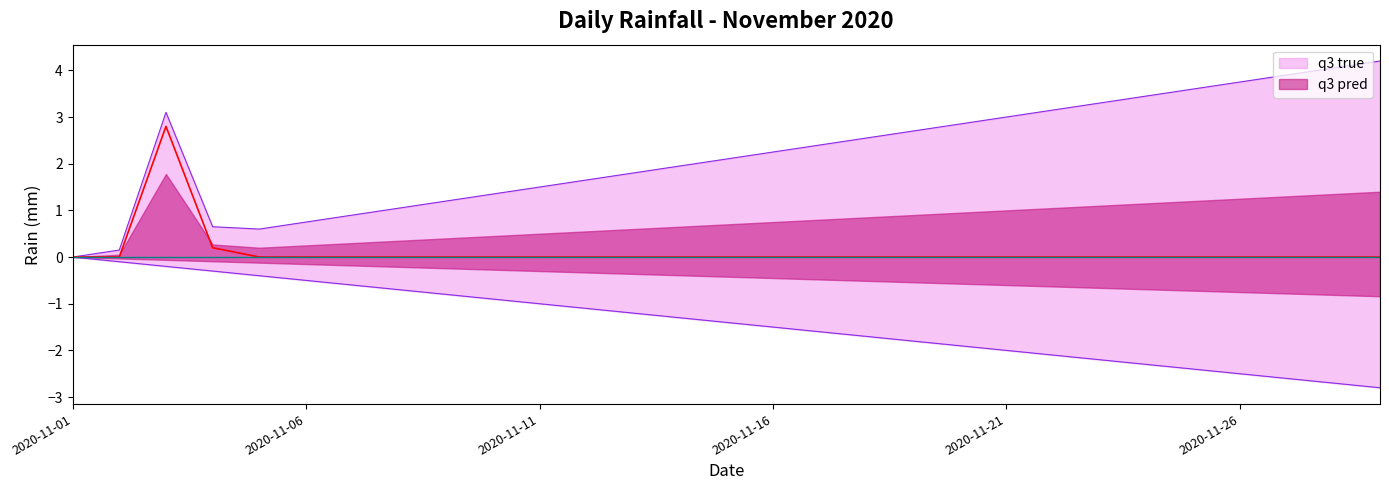

The value at 2020-11-15 is -1.0. True or false?

False